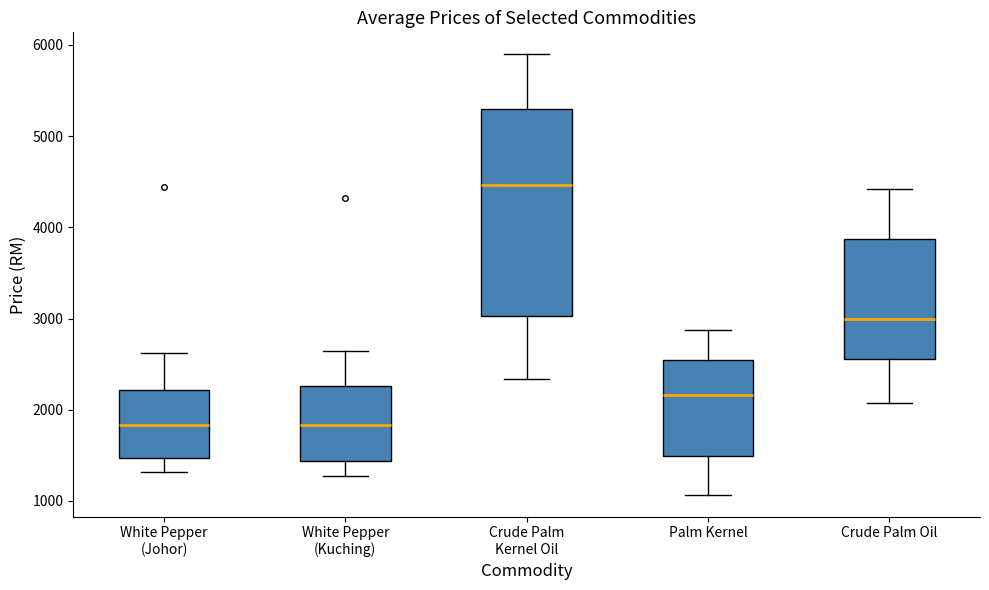

Comparing the boxes themselves (not the whiskers), which one is the tallest?

Crude Palm Kernel Oil